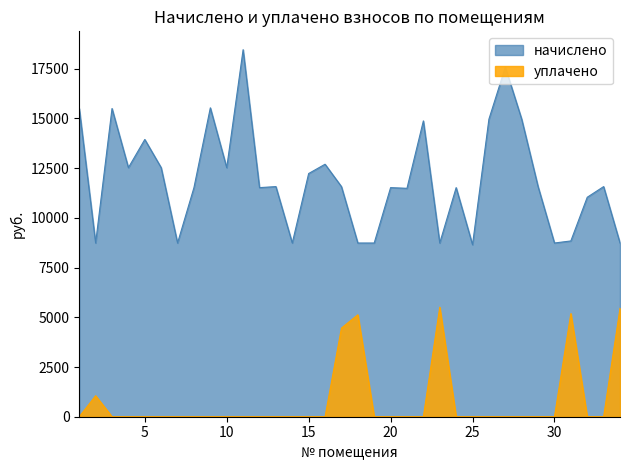

What is the total value across all series at 14?

8737.0